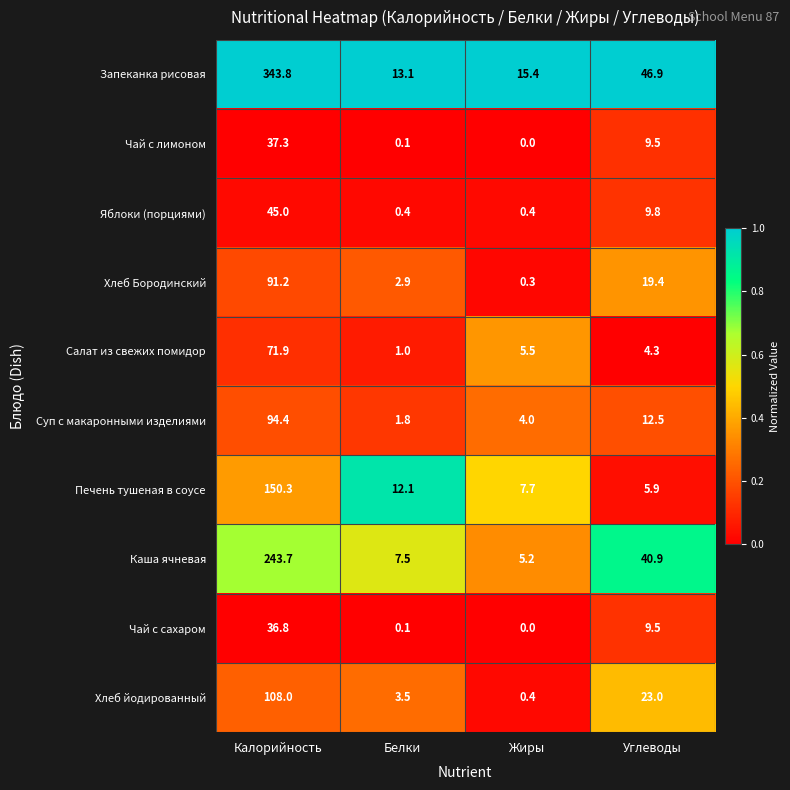

What is the lowest value of the Салат из свежих помидор series?

1.0